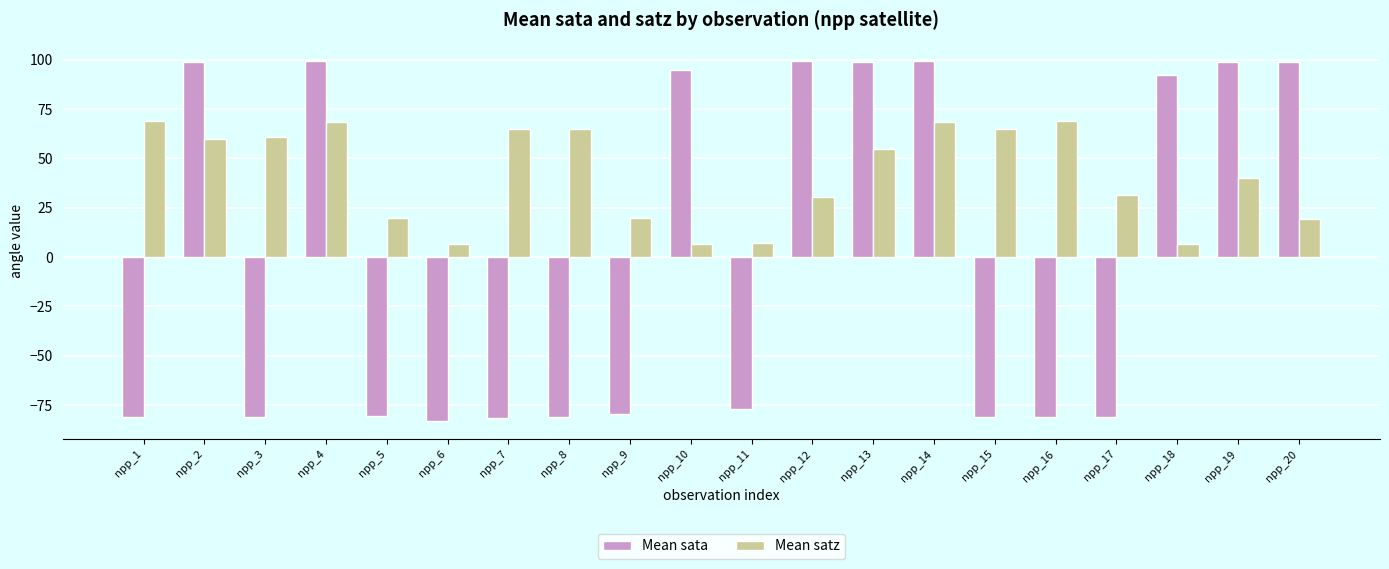

True or false: Mean satz has a value of 31.2 at npp_17.

True